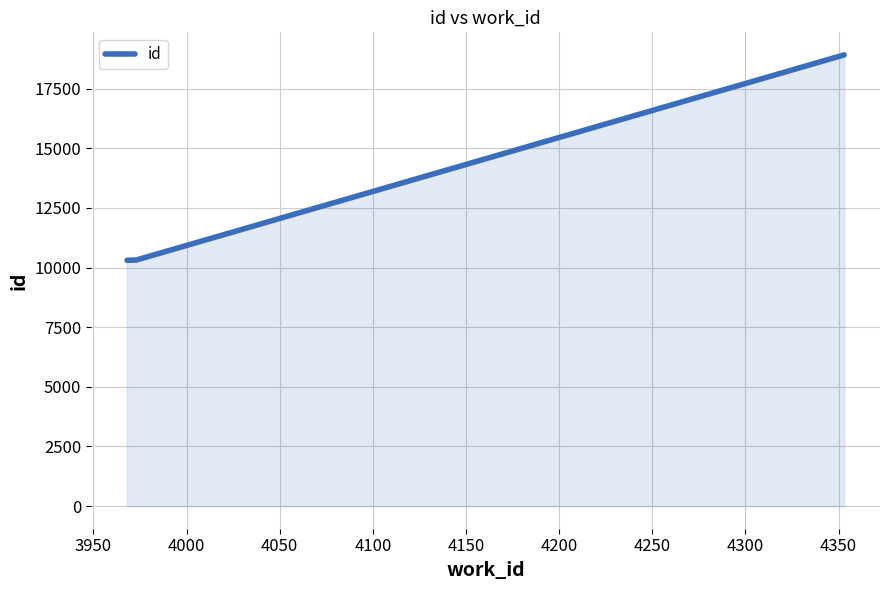

What is the maximum value shown in the chart?

18909